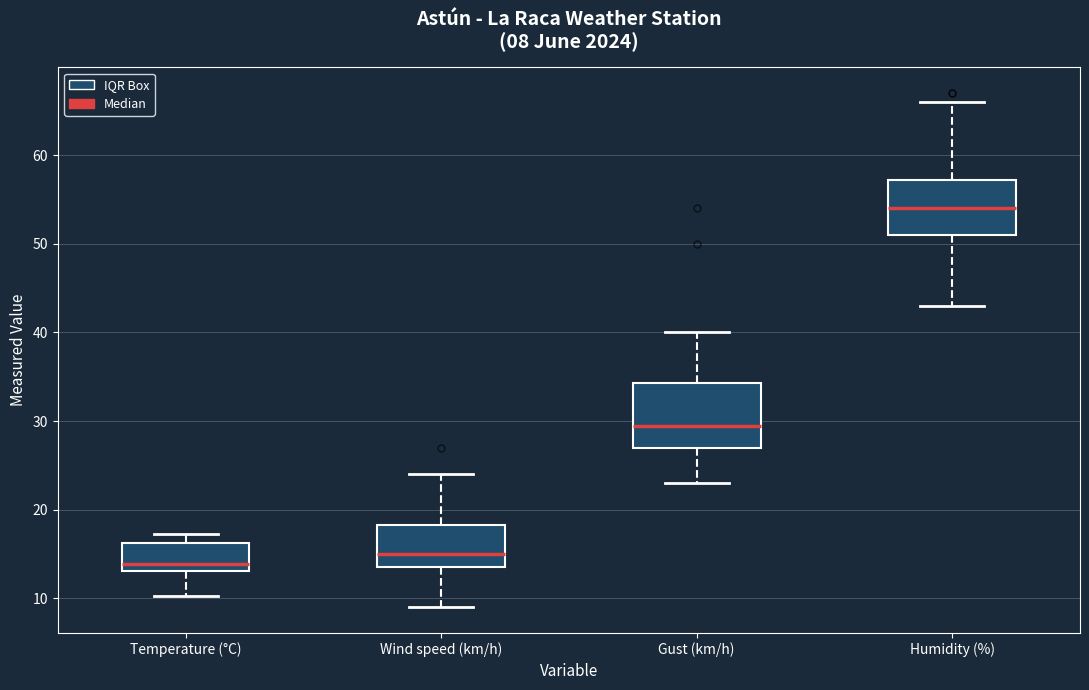

Which box has the highest median line?

Humidity (%)